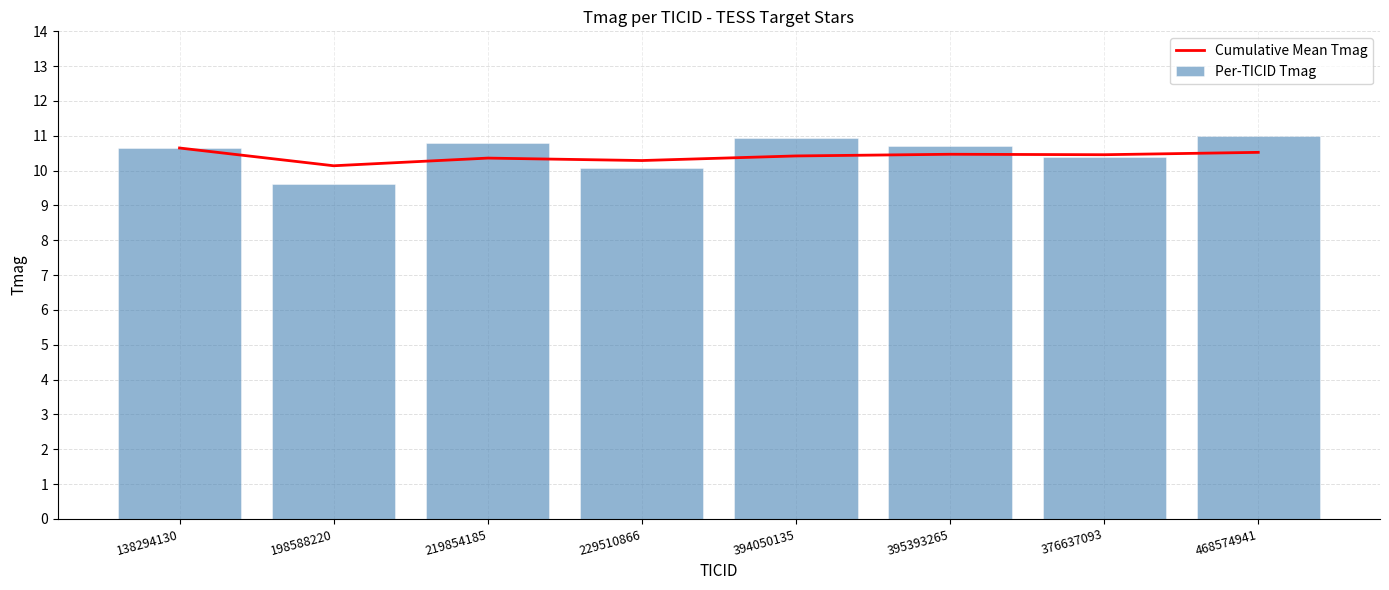

Does the chart contain stacked bars?

No